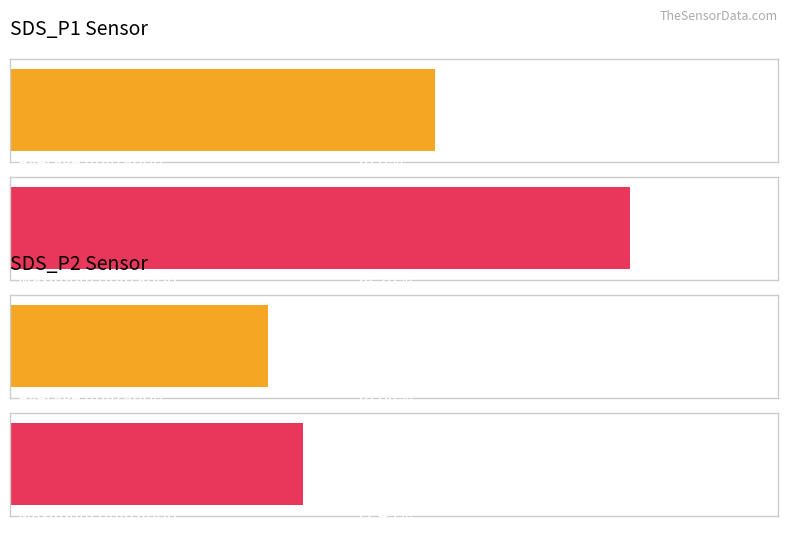

Is it true that SDS_P1 equals 10.5 at 00:19?

False